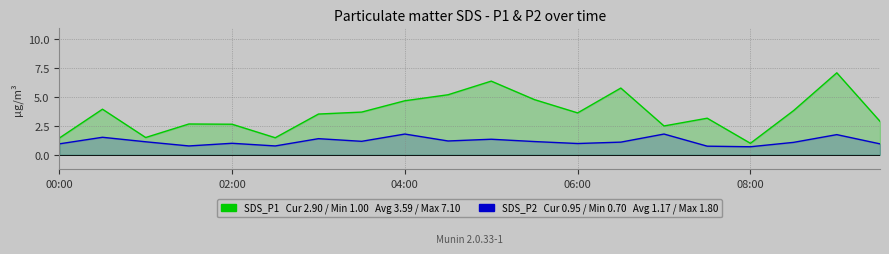

Does the chart display data point markers on the line(s)?

No